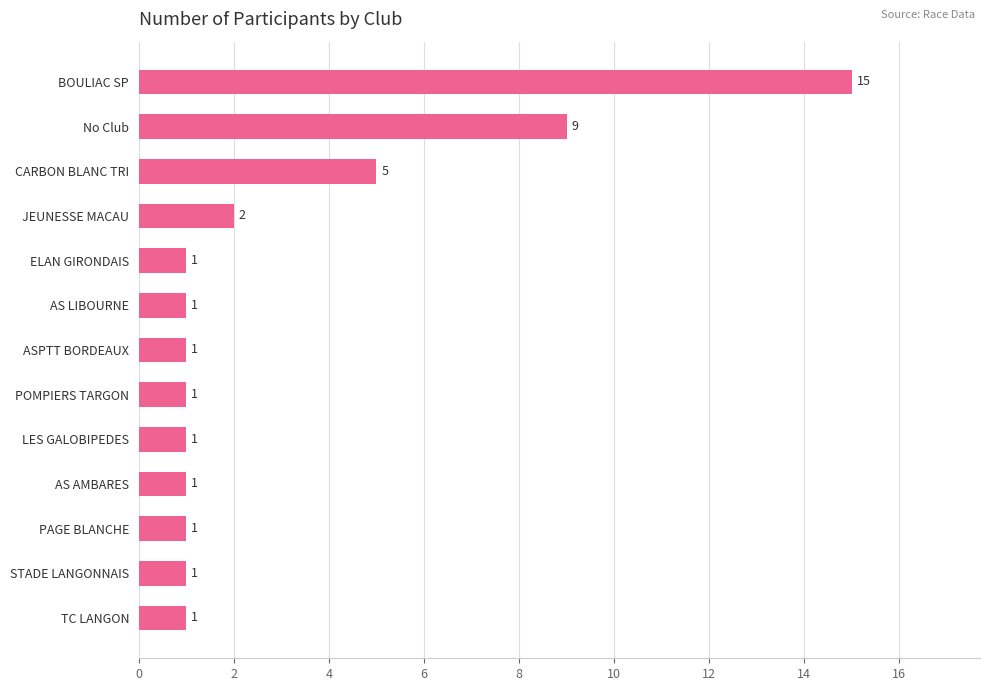

Where is the data nearest to the value 8?

No Club